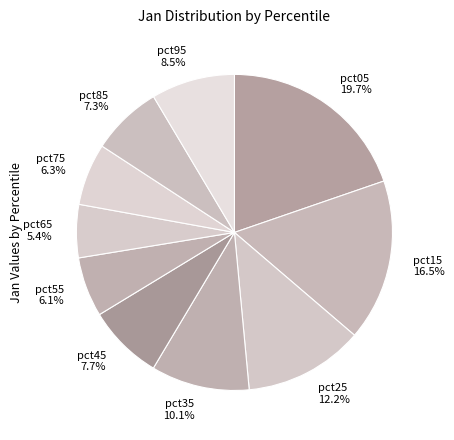

Which has a higher value, pct65 or pct15?

pct15